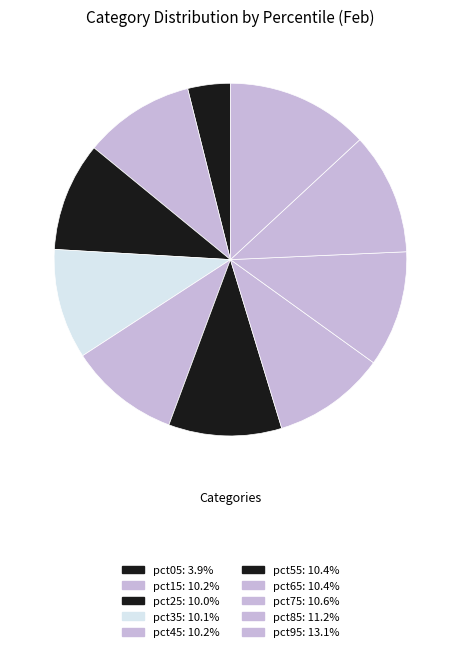

Is there a majority slice in this chart?

No